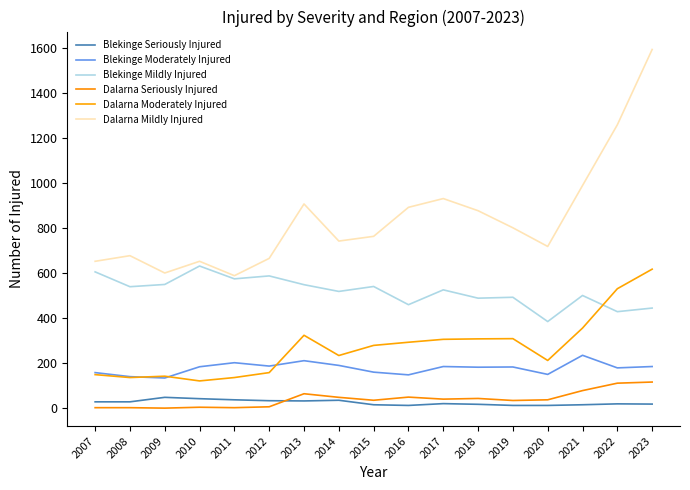

How many interior local peaks does the Blekinge Mildly Injured series have?

6